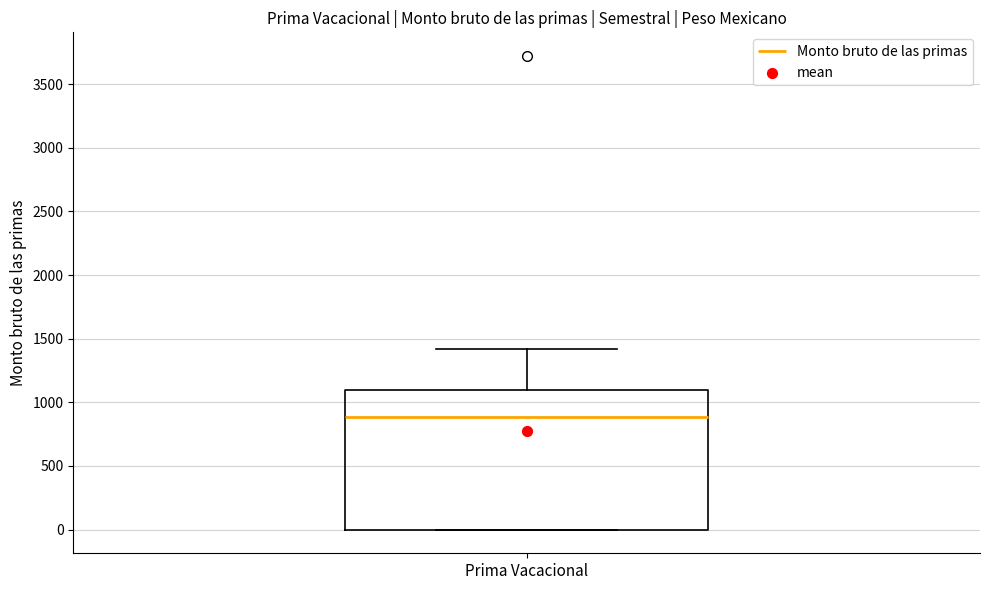

Where does the median line of the box for Prima Vacacional sit on the y-axis? The values are not printed on the chart, so give them approximately, as read against the axis.

900